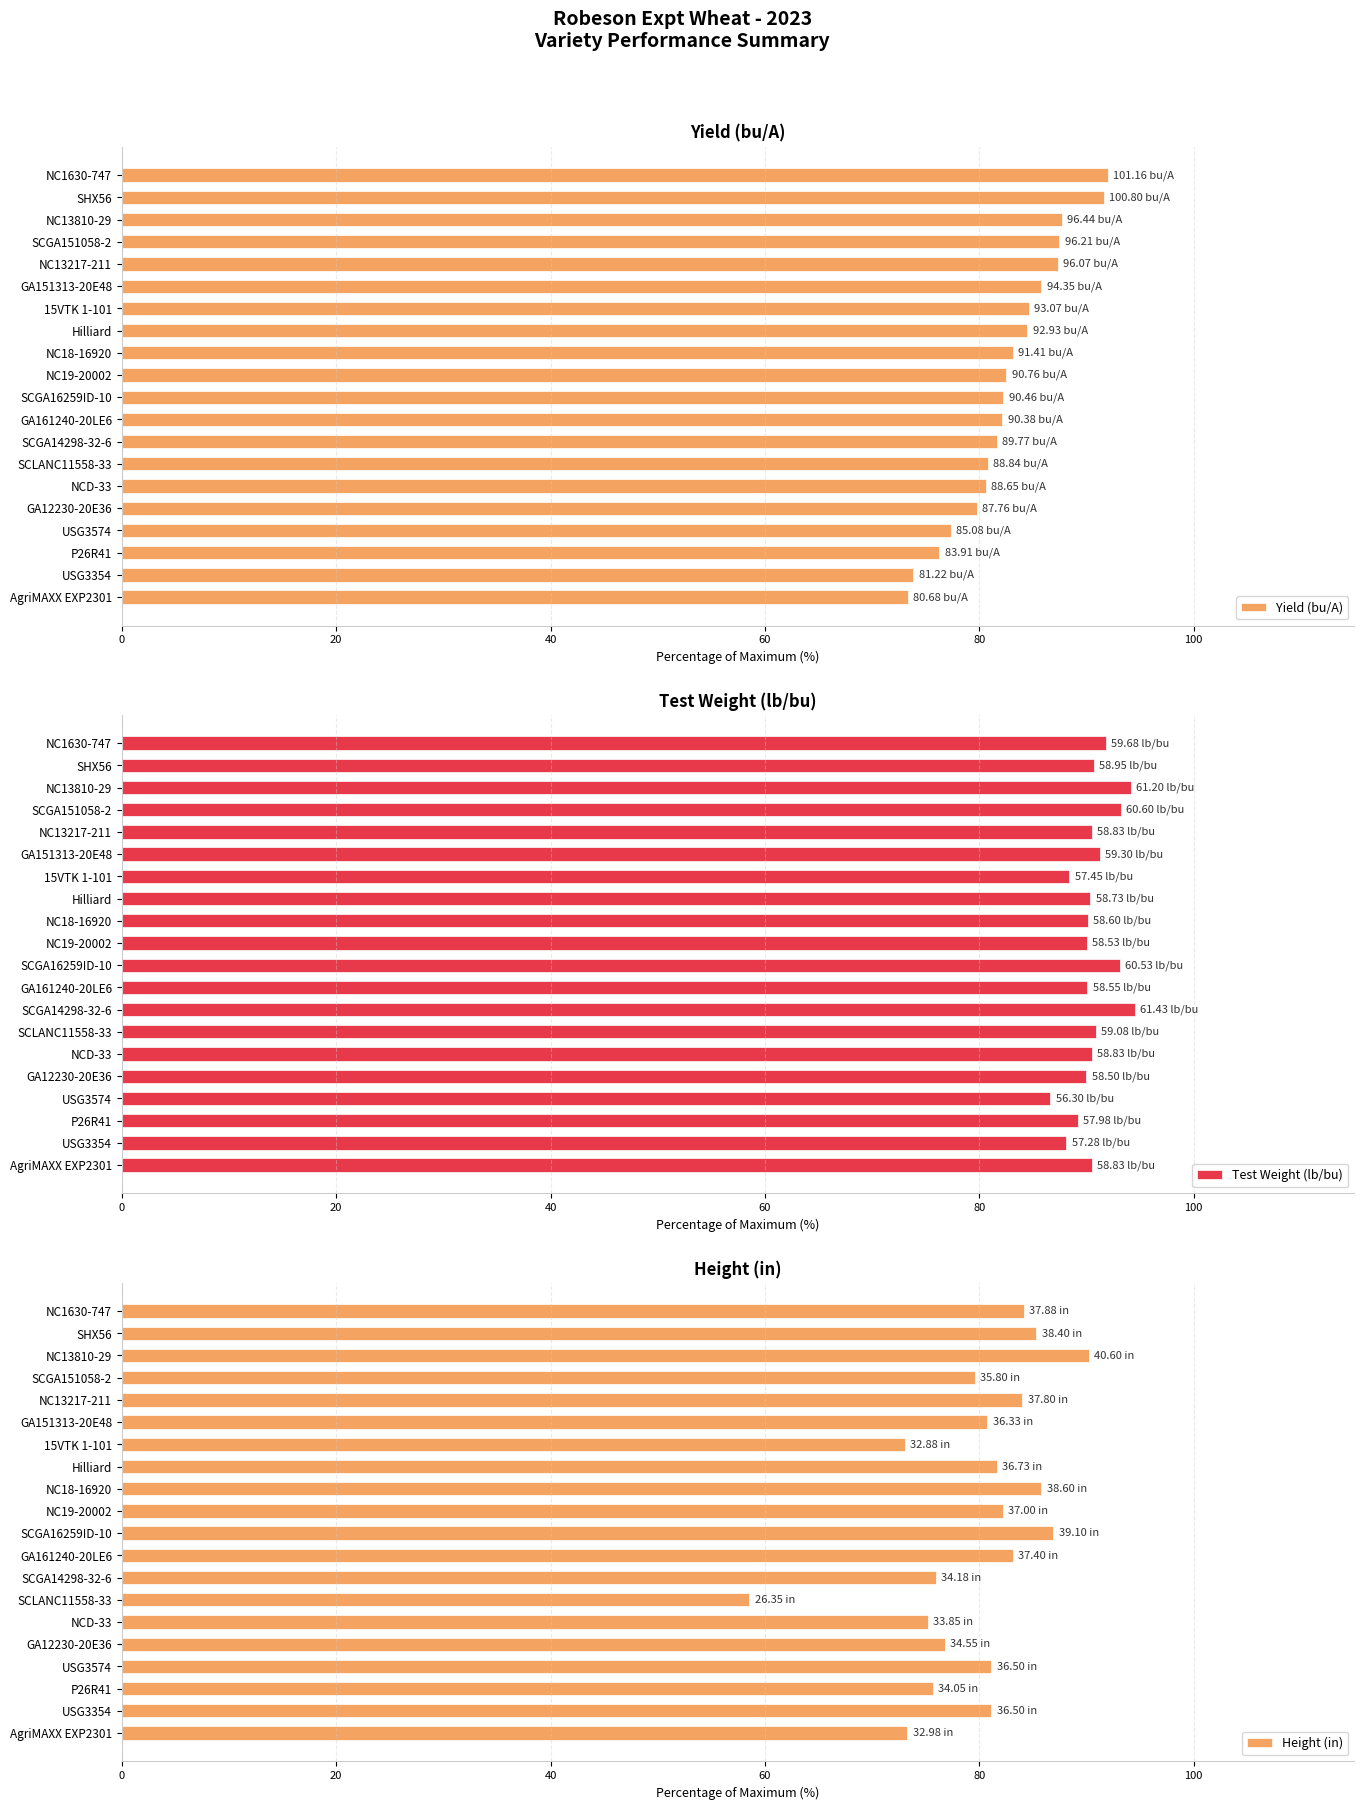

What is the sum of the Yield (bu/A) values at USG3354 and SCGA14298-32-6?

155.4